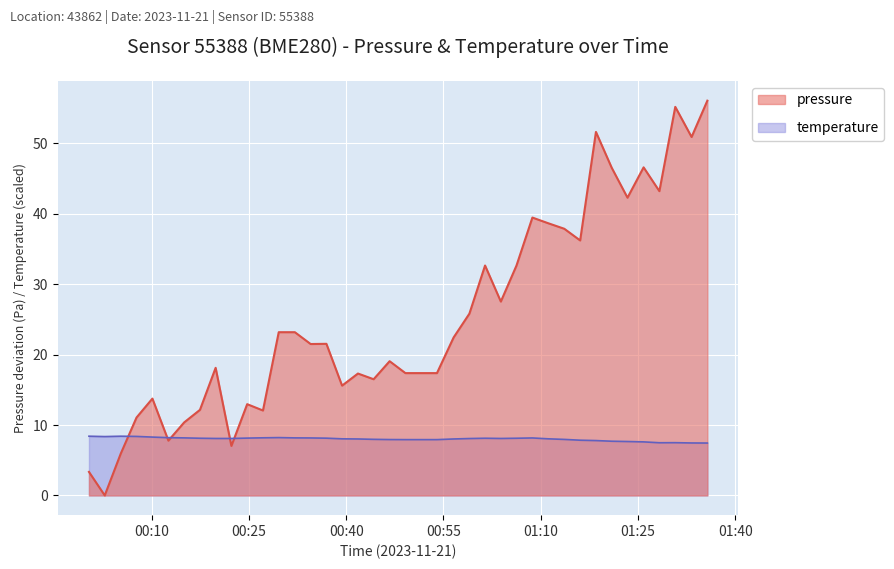

How many lines are shown in the chart?

2